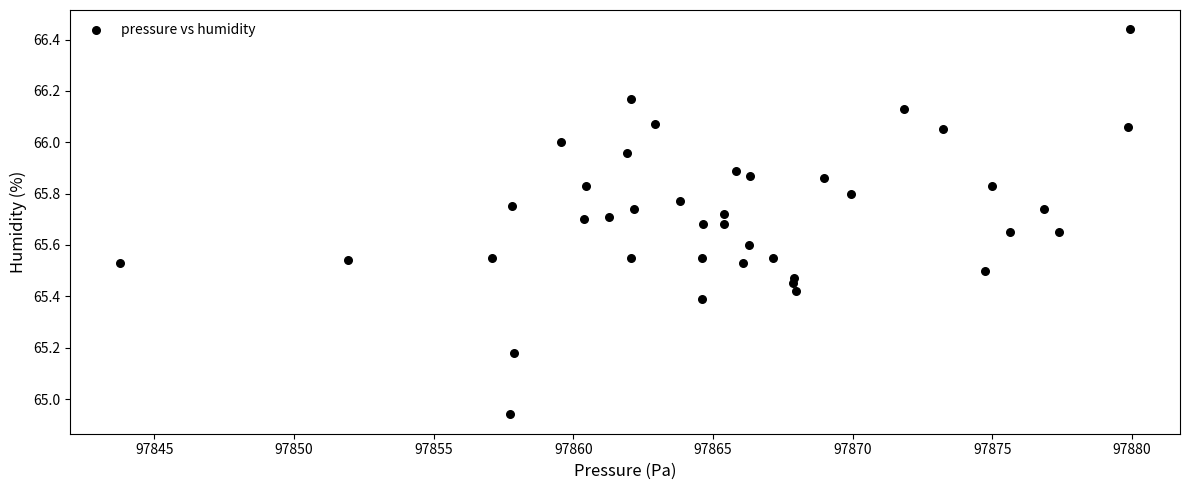

What is the range of X values (max minus min)?

36.1